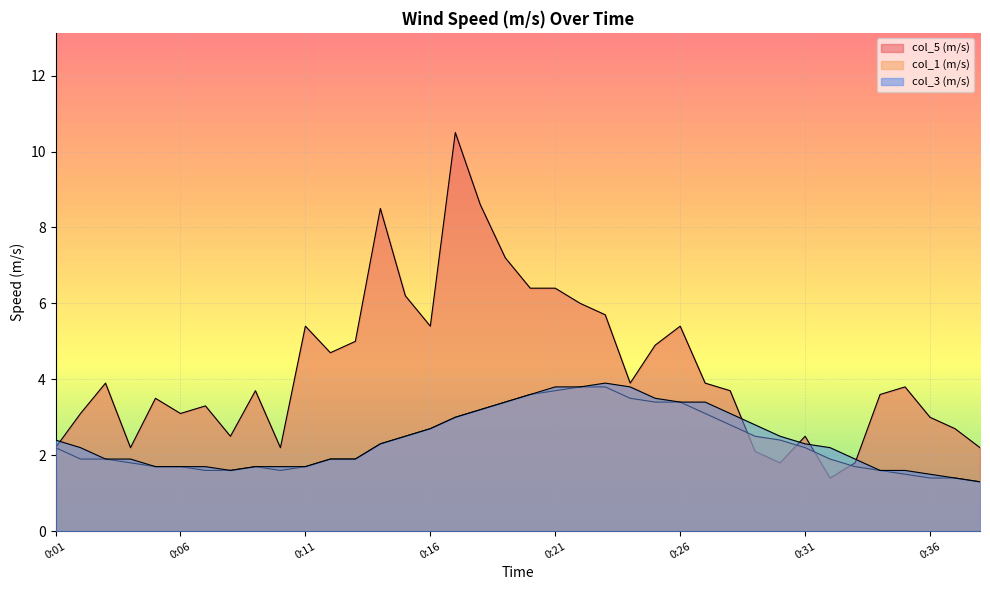

Rank the series at 0:23 from highest to lowest value.

col_5 (m/s), col_3 (m/s), col_1 (m/s)